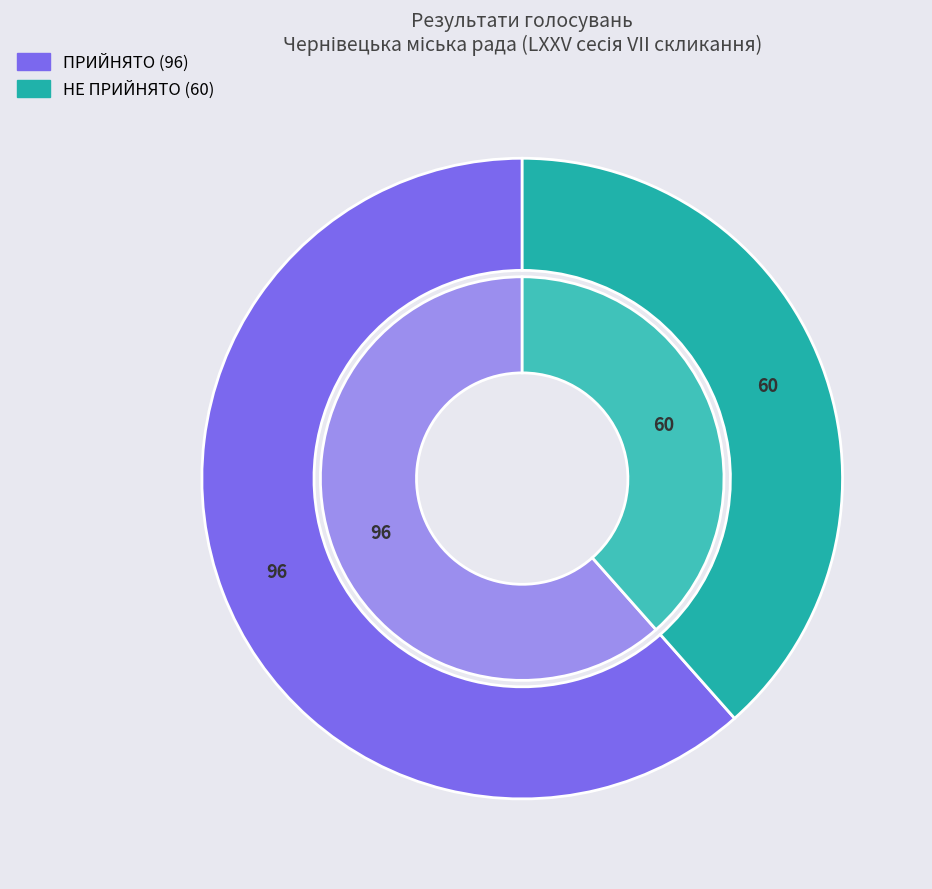

What is the total percentage of ПРИЙНЯТО and НЕ ПРИЙНЯТО?

100.0%